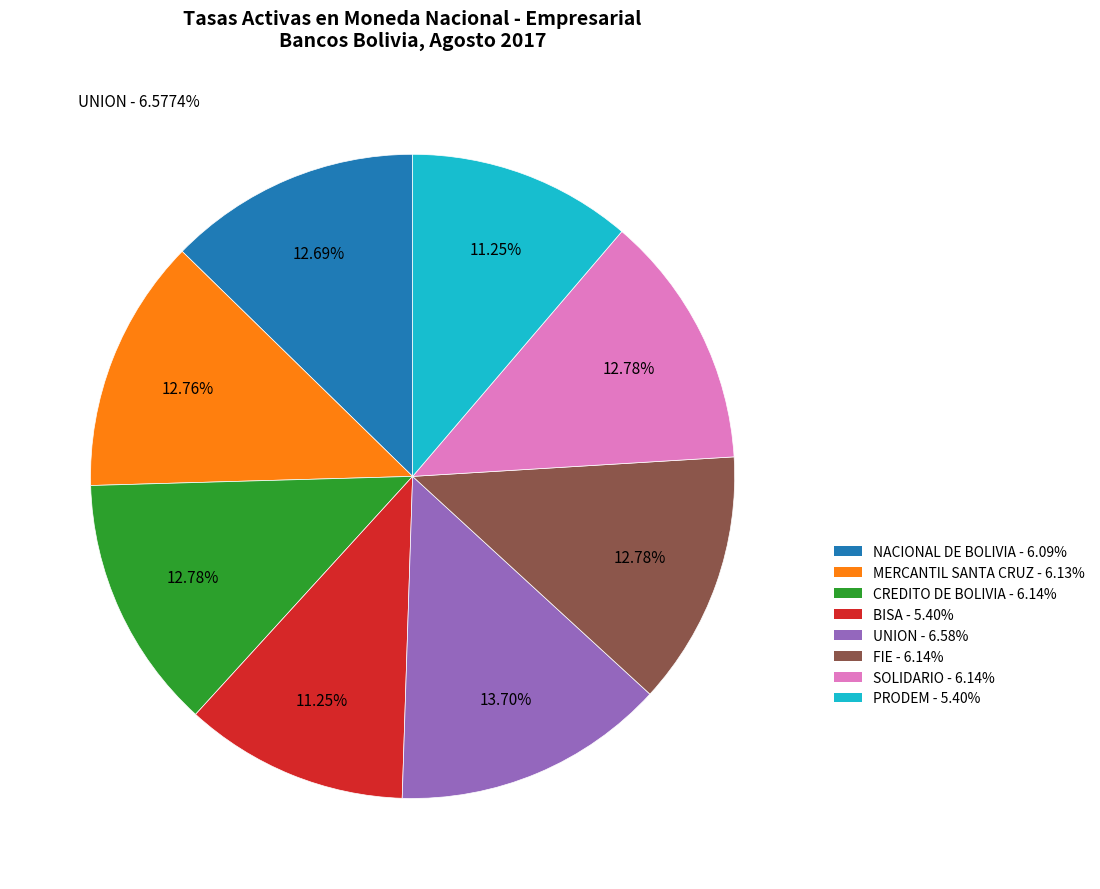

To the nearest percent, what is the average slice percentage?

12%